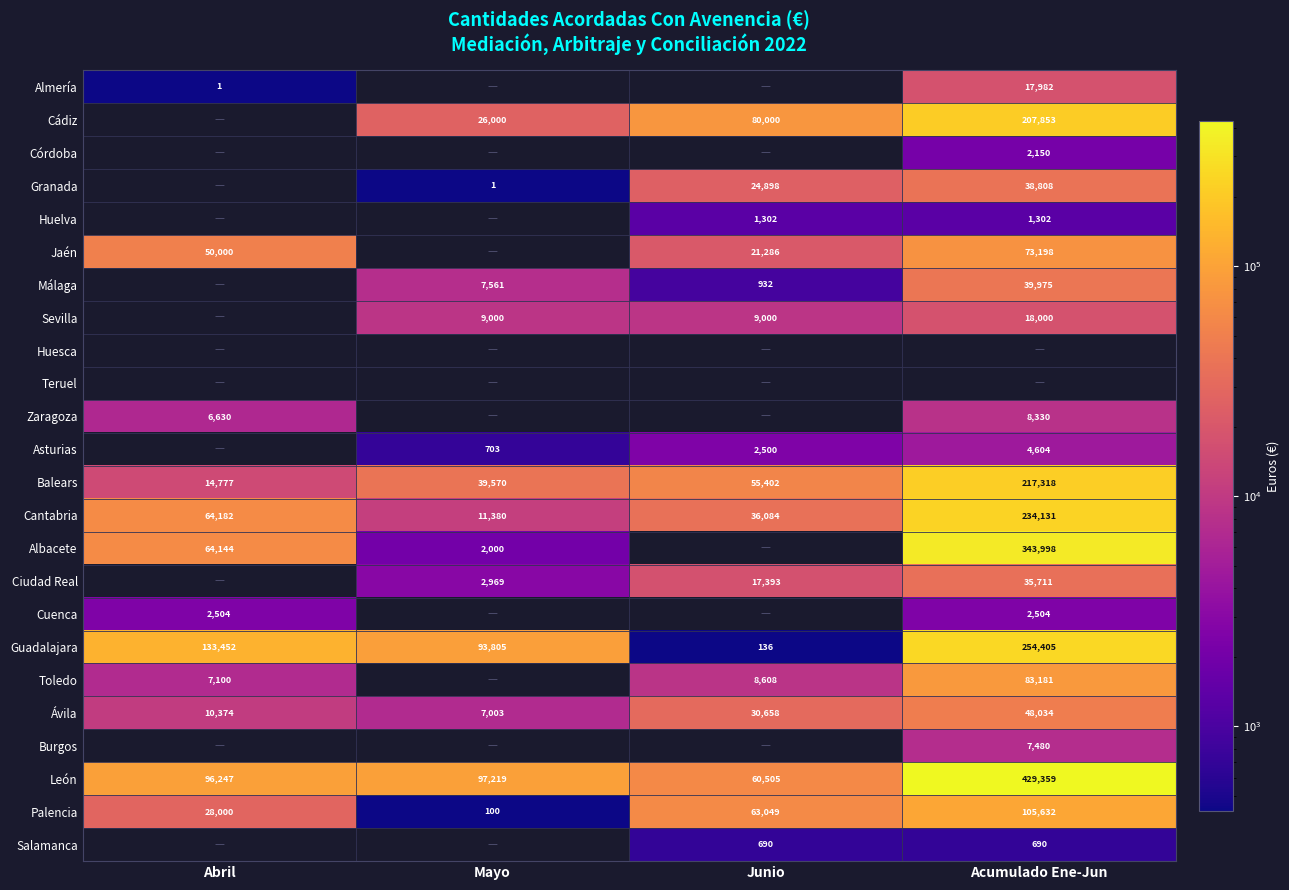

How many data points does each series have?

4